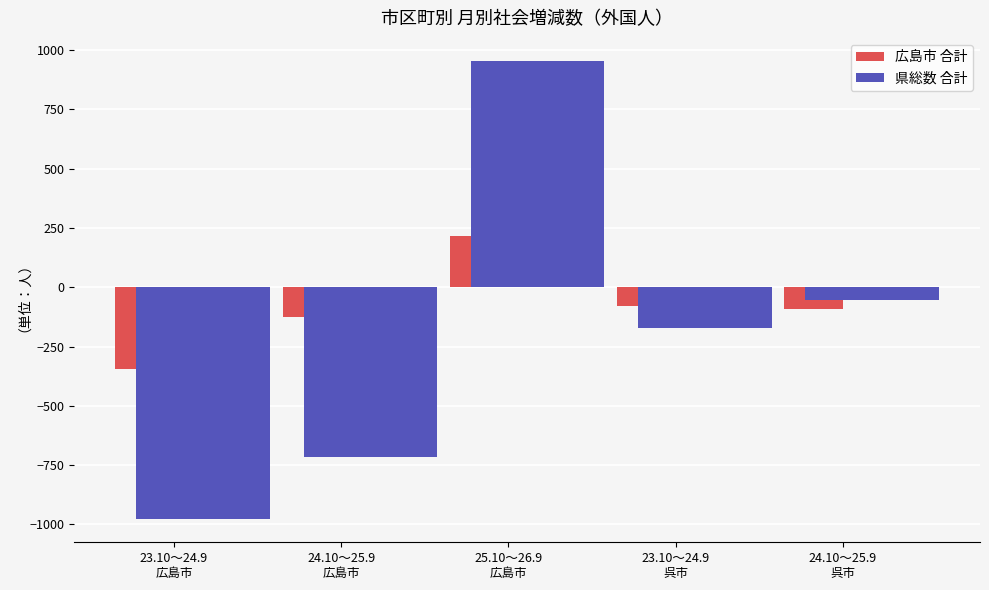

Reading left to right, extract all data points from this chart.

広島市 合計: 23.10～24.9
広島市=-343	24.10～25.9
広島市=-125	25.10～26.9
広島市=218	23.10～24.9
呉市=-81	24.10～25.9
呉市=-91
県総数 合計: 23.10～24.9
広島市=-979	24.10～25.9
広島市=-718	25.10～26.9
広島市=955	23.10～24.9
呉市=-174	24.10～25.9
呉市=-55